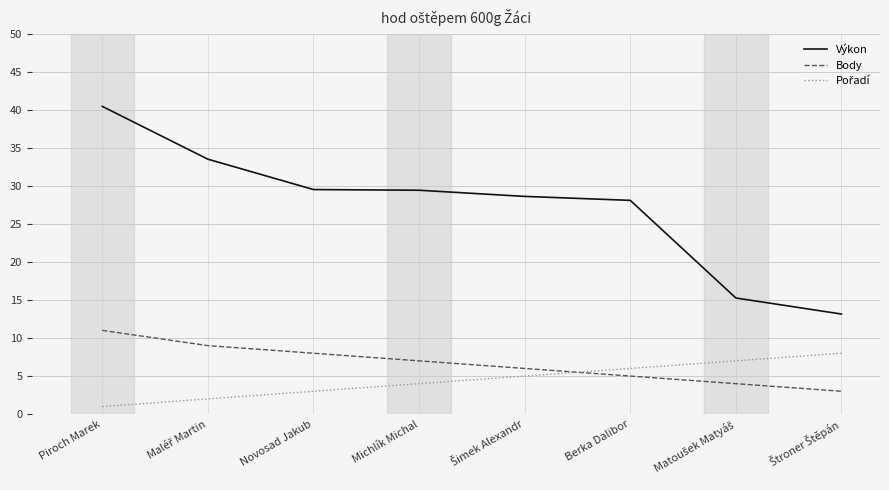

True or false: Body and Výkon intersect in this chart.

False